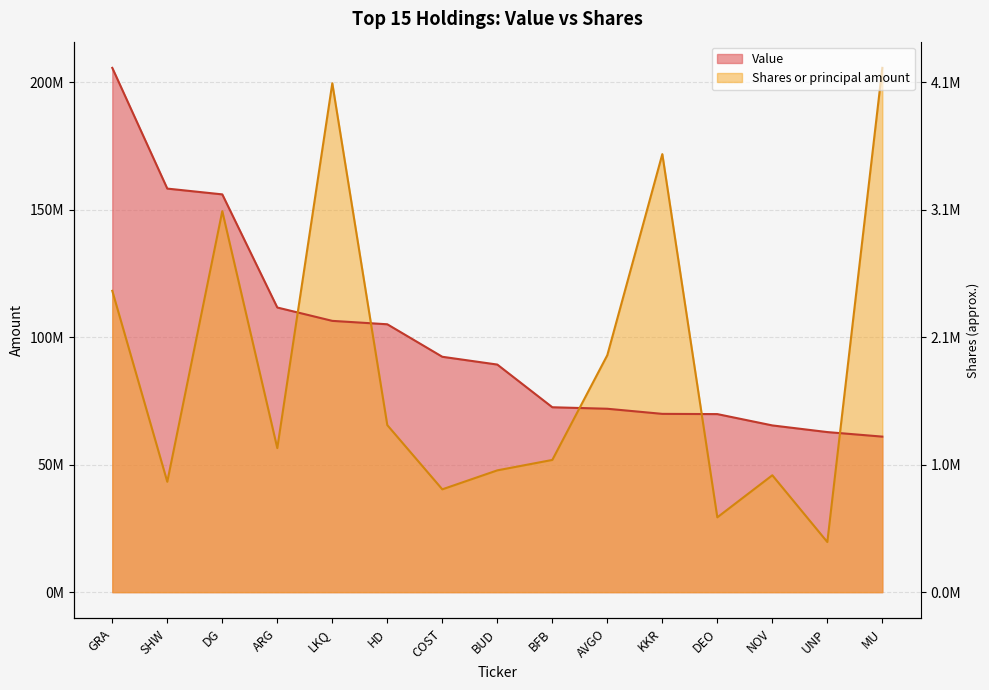

How many data points in Value are less than 89270000?

7